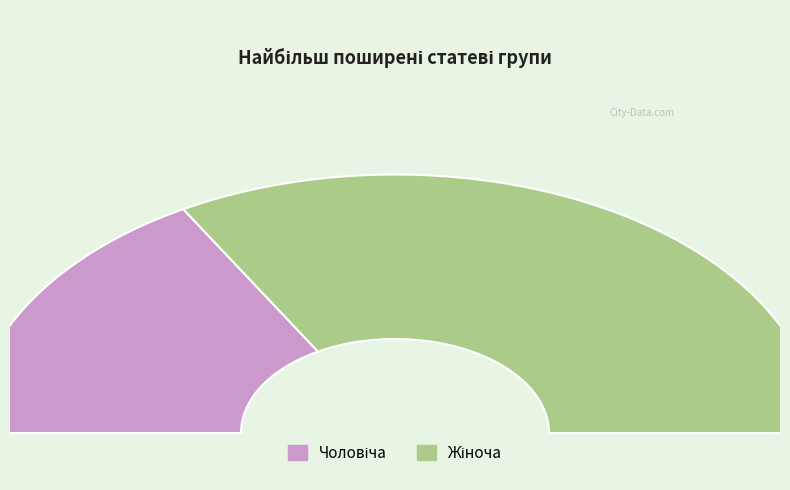

Approximately how many times larger is the value at Жіноча compared to Чоловіча?

2.0